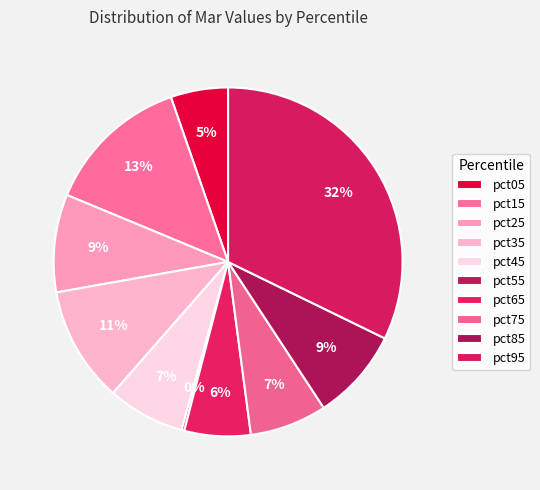

Does pct85 represent more than half of the total?

No